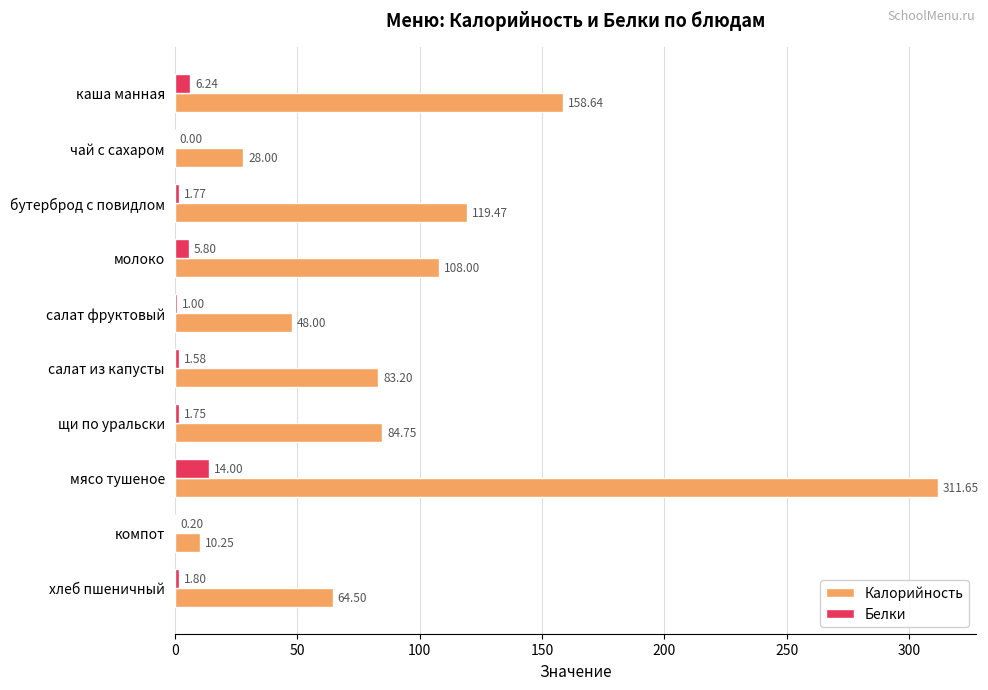

Is the value of Калорийность at мясо тушеное greater than the value of Белки at салат фруктовый?

Yes